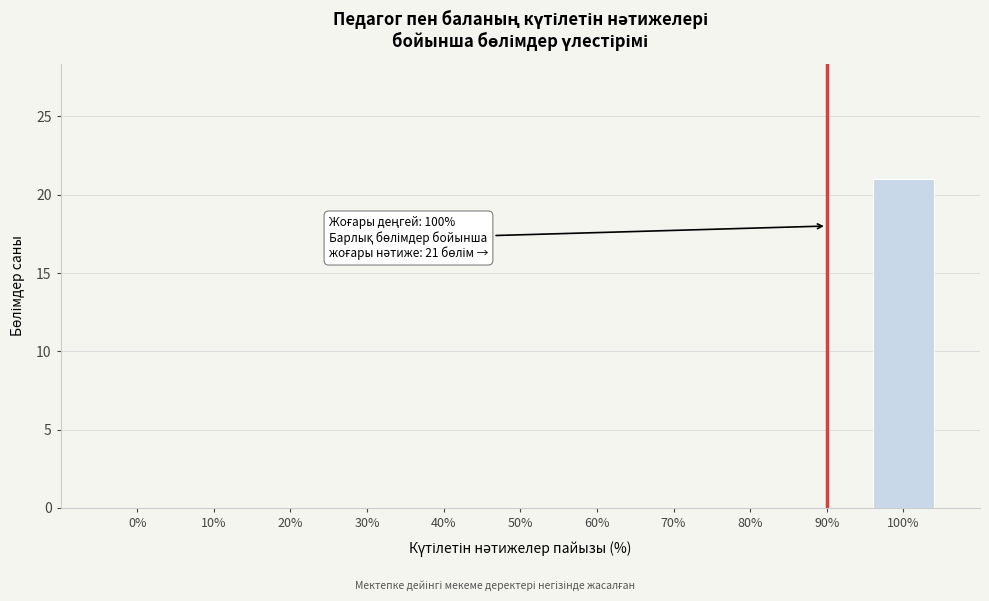

Reading right to left, what are all the values shown in this chart?

100%=21	90%=0	80%=0	70%=0	60%=0	50%=0	40%=0	30%=0	20%=0	10%=0	0%=0